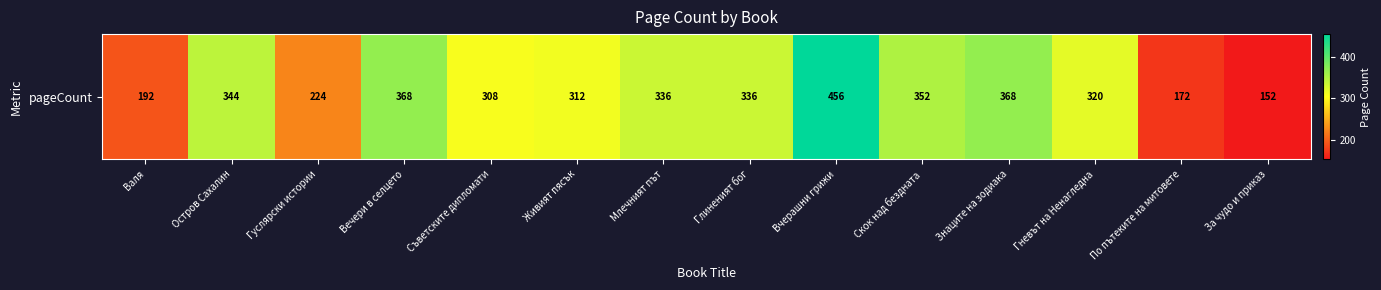

At which label is the value closest to 304?

Съветските дипломати